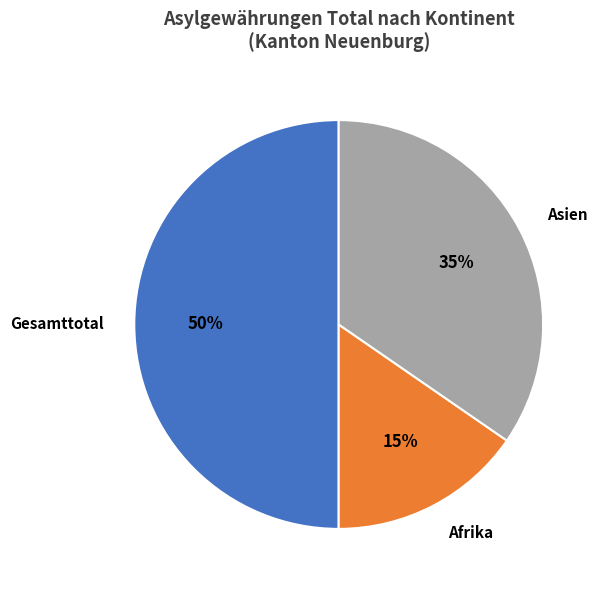

To the nearest percent, what is the average slice percentage?

33%